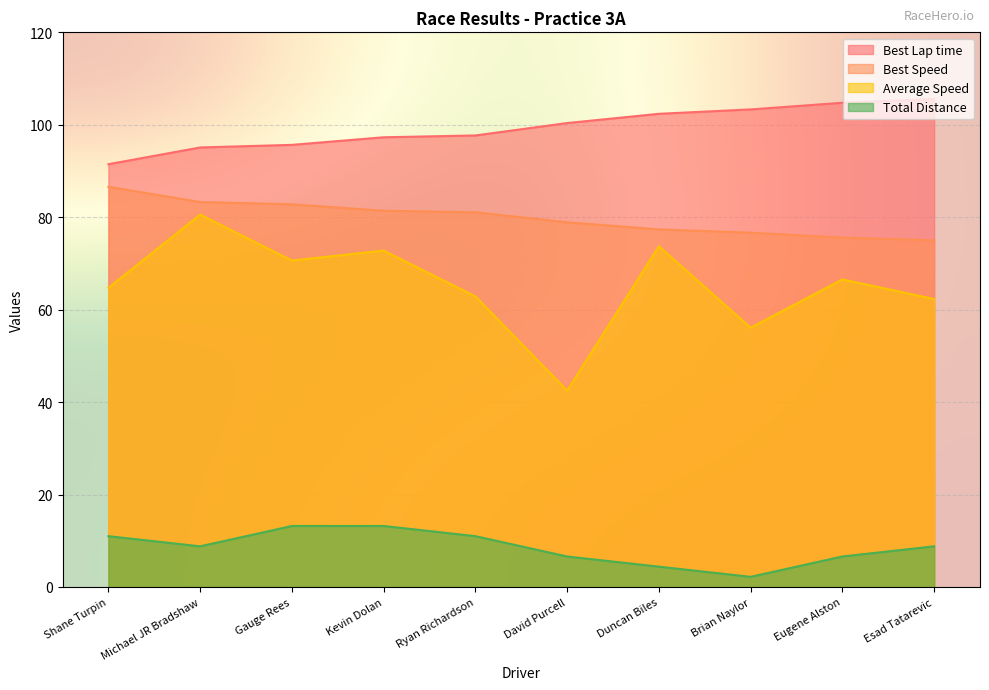

Read the Average Speed value at Kevin Dolan.

72.8